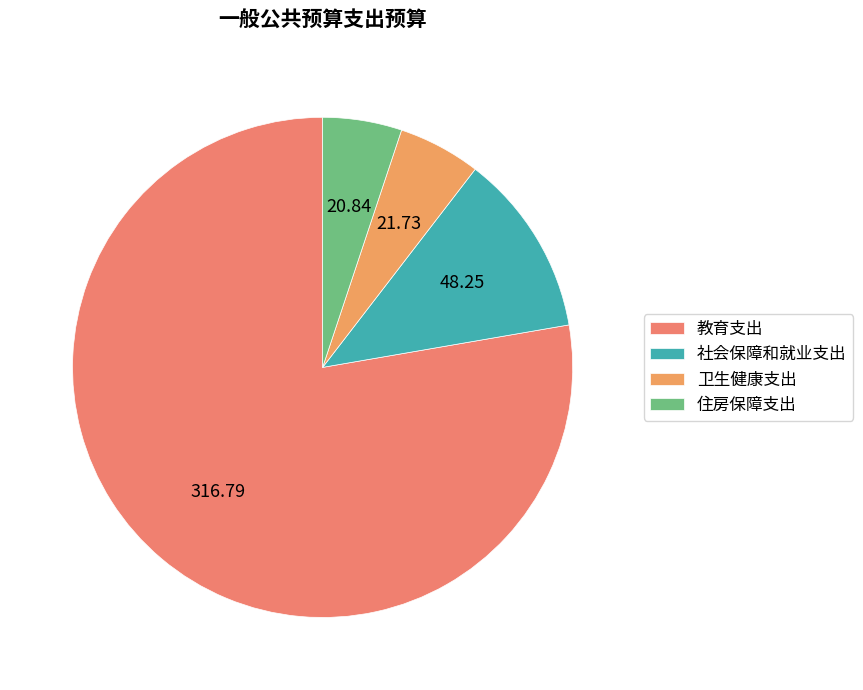

How many slices are in this pie chart?

4